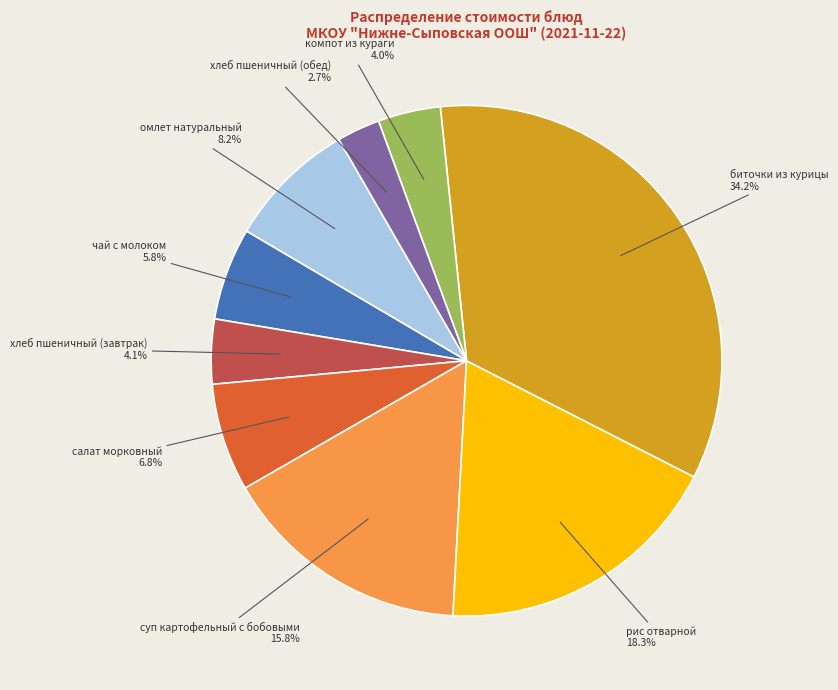

To the nearest percent, what percentage of the pie is омлет натуральный?

8%